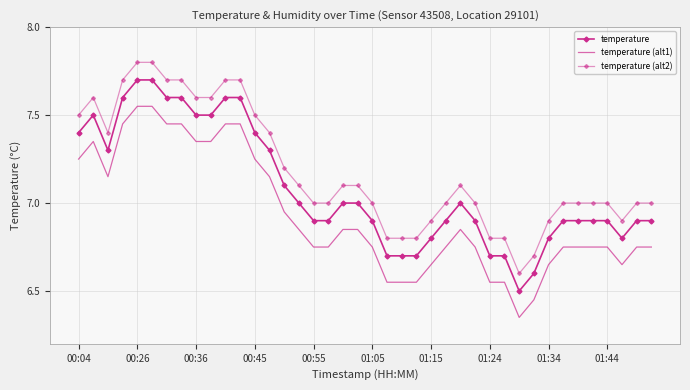

How many interior local valleys does the temperature (alt2) series have?

3